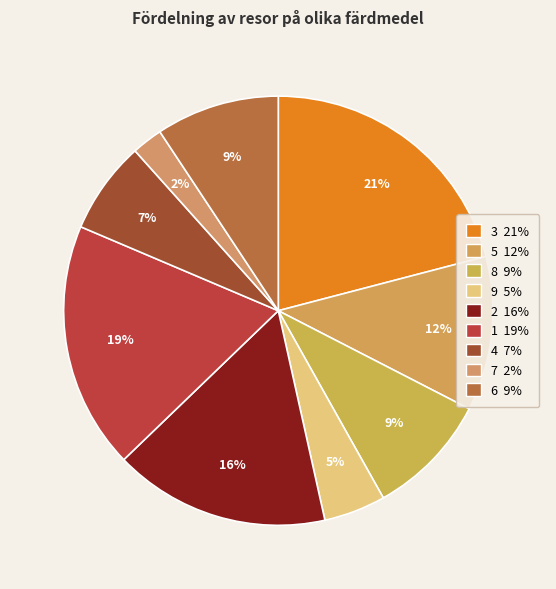

How much of the chart is everything except 7?

97.7%